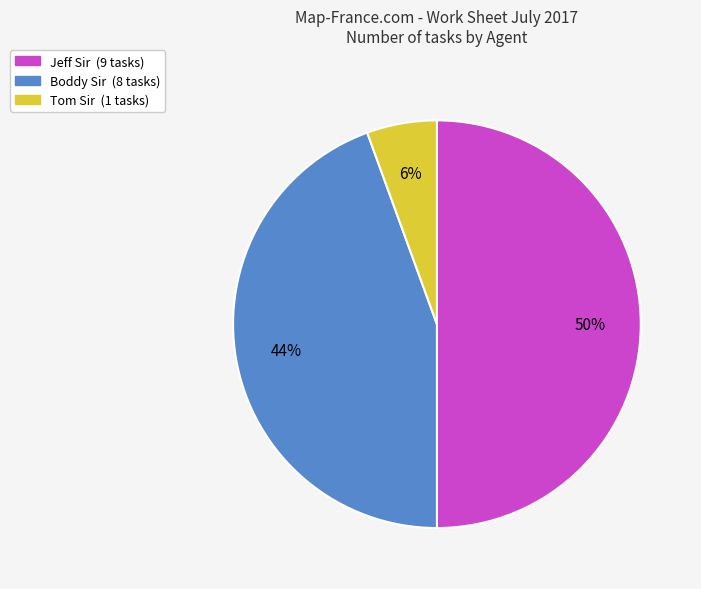

To the nearest percent, what percentage of the pie is Tom Sir?

6%